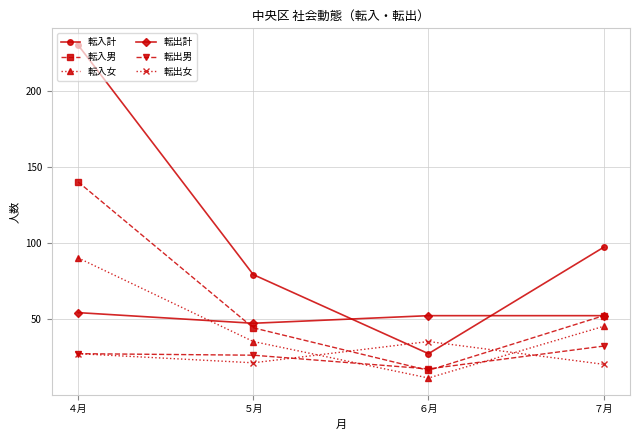

True or false: 転出女 has a value of 20 at ７月.

True